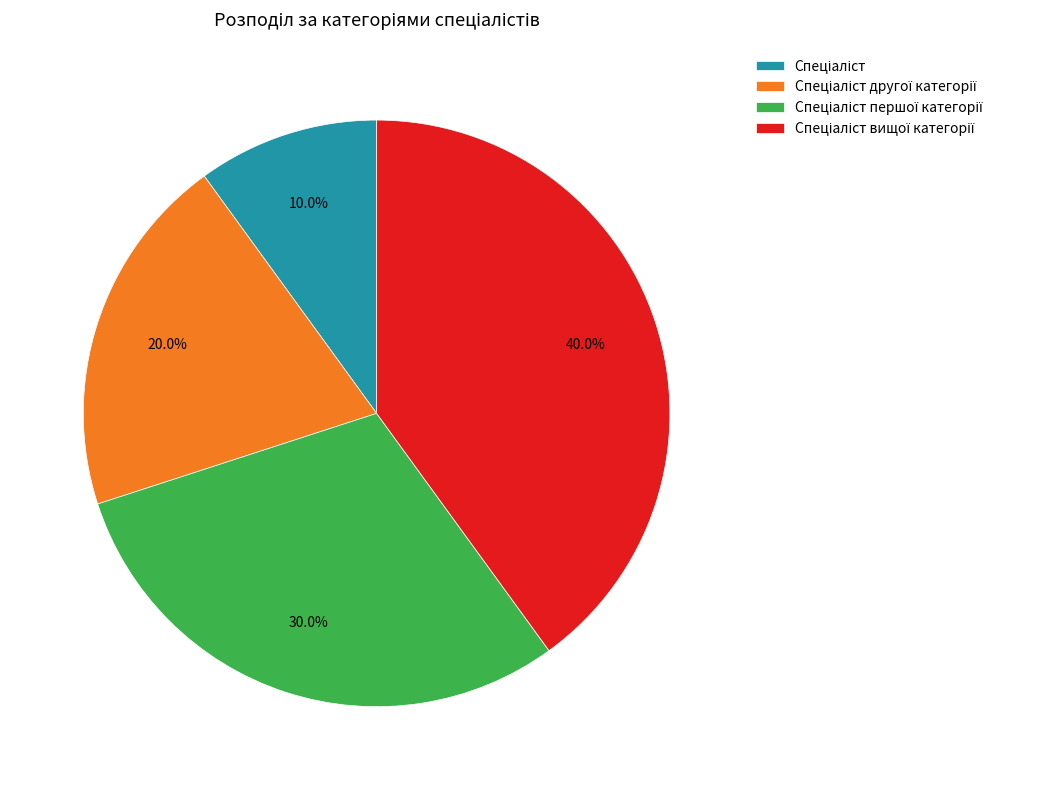

Is there any slice that represents more than half of the pie?

No